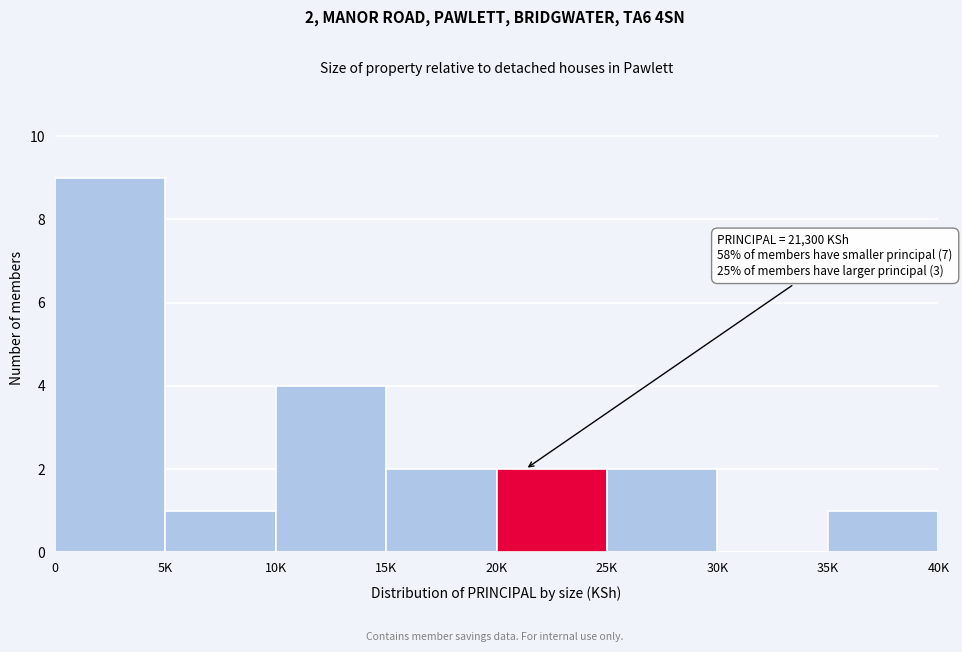

Reading left to right, list all the values displayed in this chart.

0=9	5K=1	10K=4	15K=2	20K=2	25K=2	30K=0	35K=1